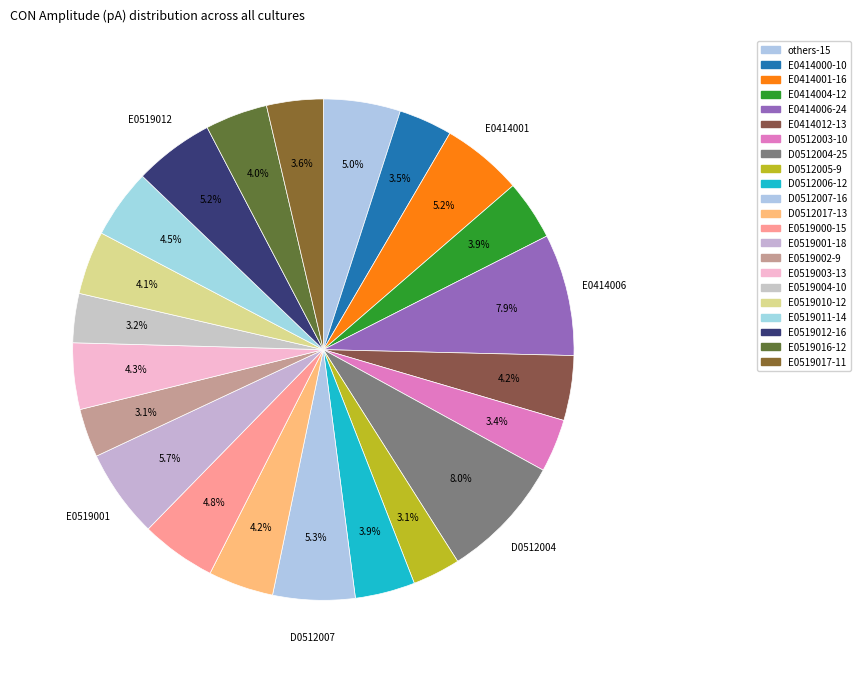

Count the number of slices in the pie.

22